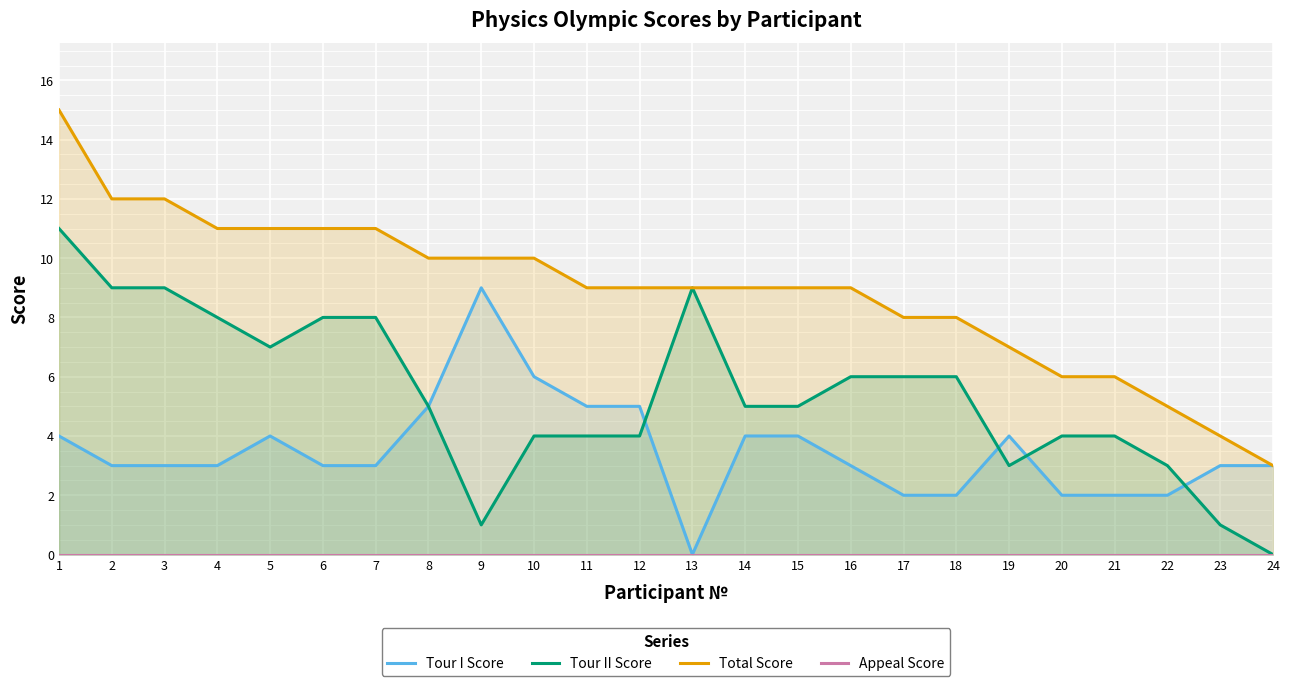

How many distinct data groups are displayed?

4